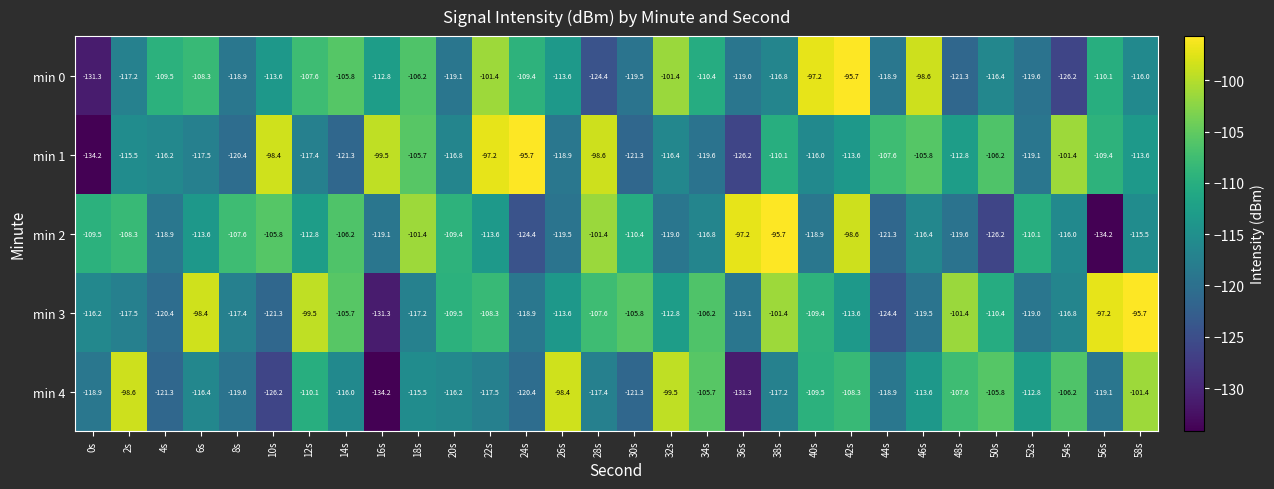

The value of min 0 at 32s is -101.4. True or false?

True